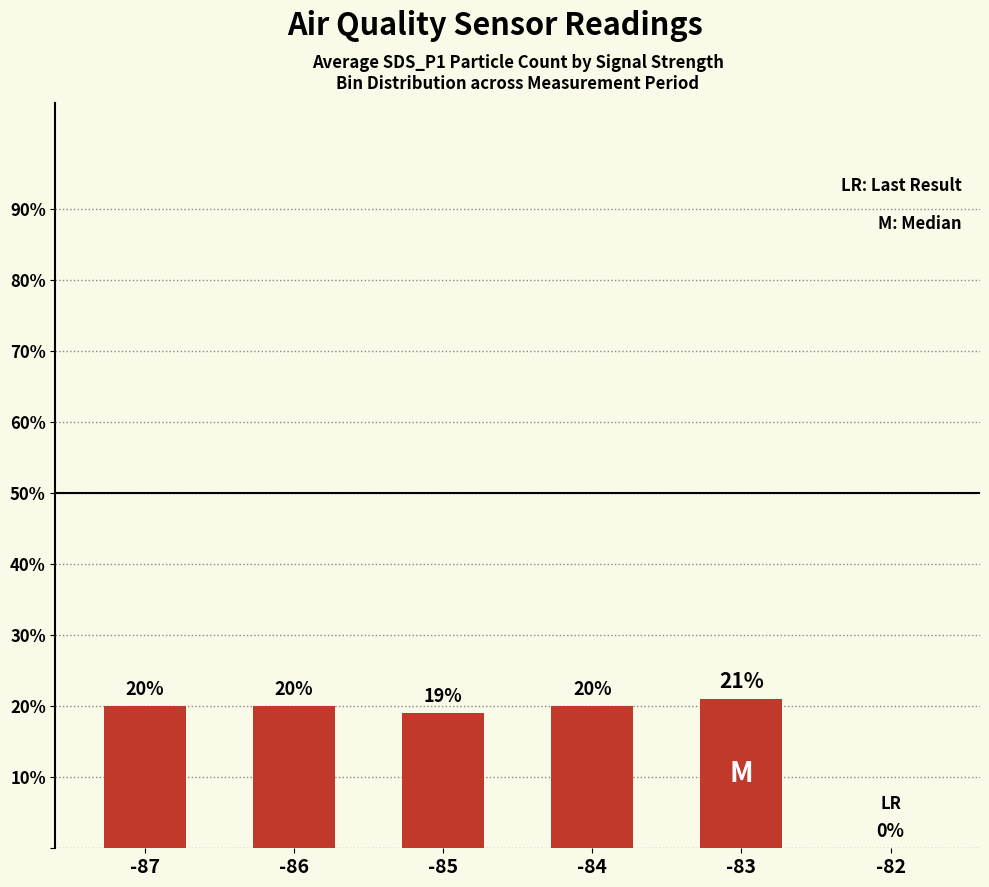

What is the sum of all values?

100